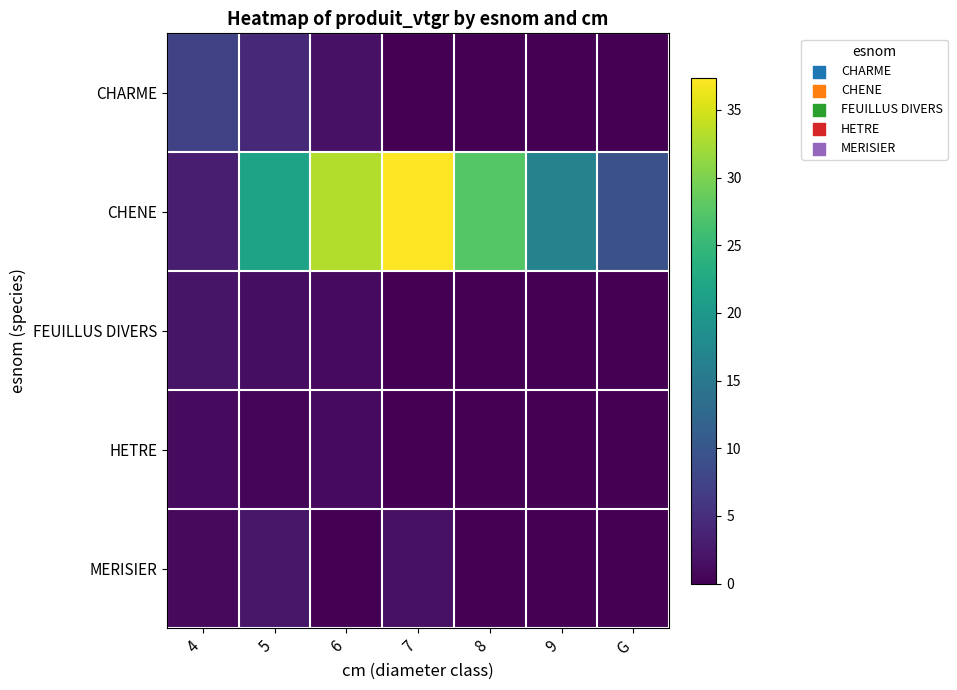

Reading left to right, list all the values displayed in this chart.

CHARME: 4=7.4	5=4.3	6=1.9	7=0.0	8=0.0	9=0.0	G=0.0
CHENE: 4=3.1	5=21.6	6=33.0	7=37.4	8=27.6	9=16.7	G=9.2
FEUILLUS DIVERS: 4=2.1	5=1.4	6=1.1	7=0.0	8=0.0	9=0.0	G=0.0
HETRE: 4=1.1	5=0.7	6=1.1	7=0.0	8=0.0	9=0.0	G=0.0
MERISIER: 4=1.0	5=2.4	6=0.0	7=1.6	8=0.0	9=0.0	G=0.0